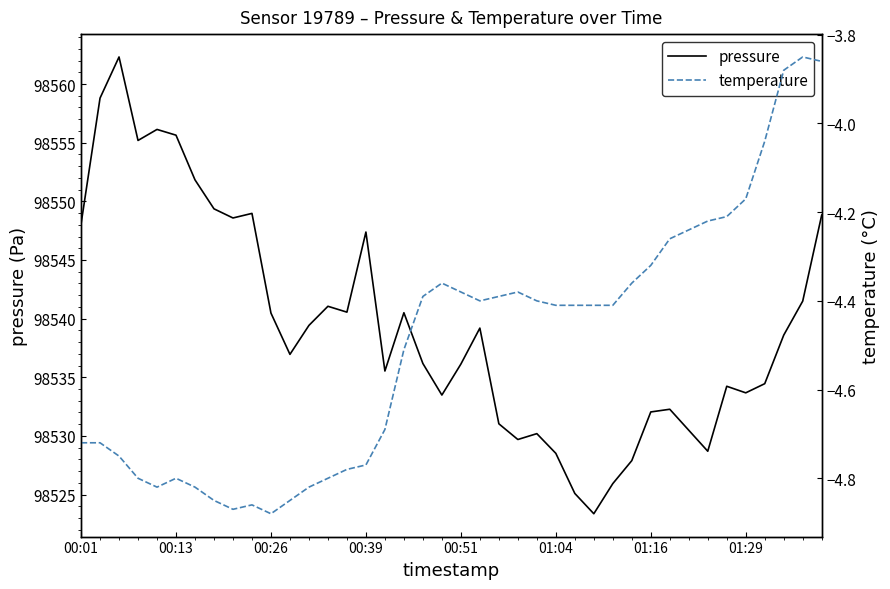

The value of pressure at 01:29 is 98533.7. True or false?

True